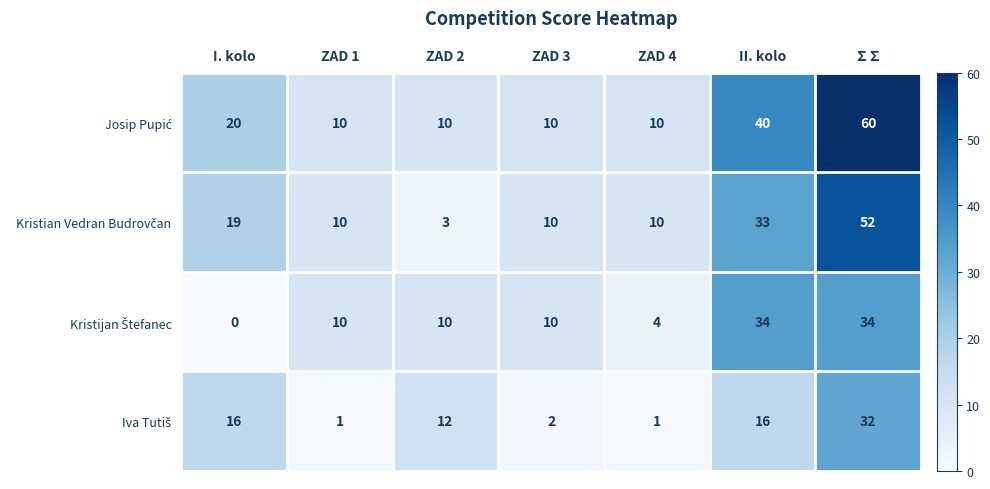

What is the spread (max minus min) of values at II. kolo?

24